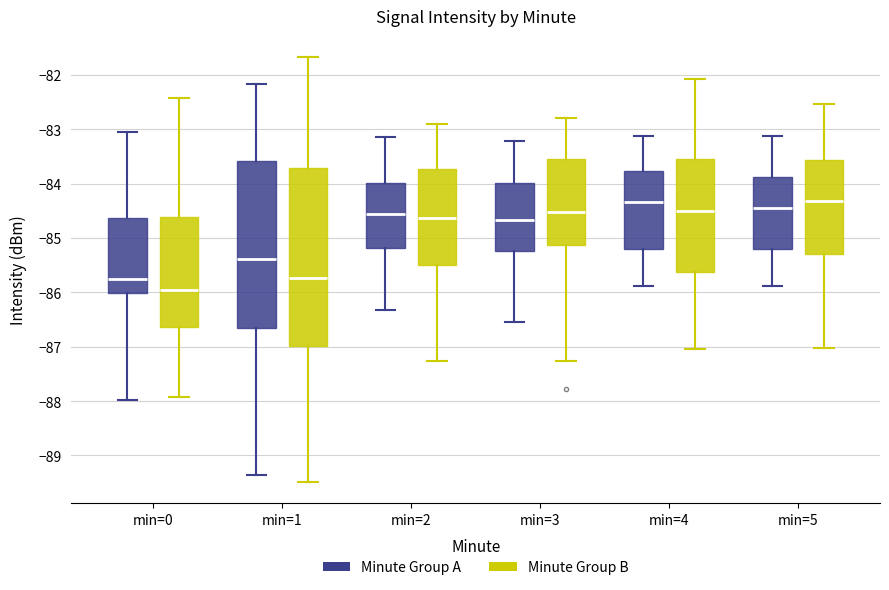

Which box's median line is the lowest?

min=0 (Minute Group B)